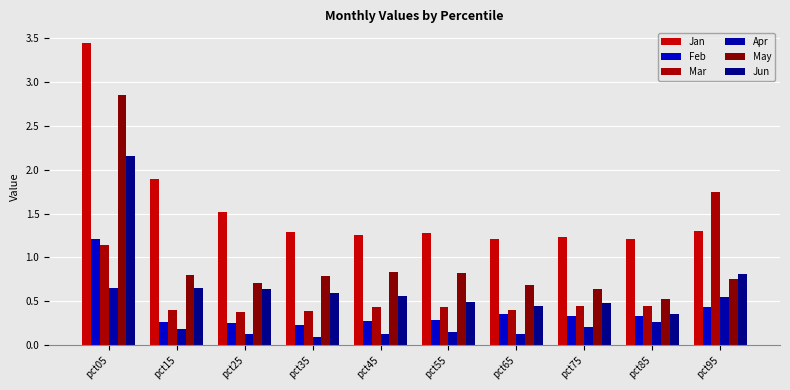

How many groups of bars are there?

10